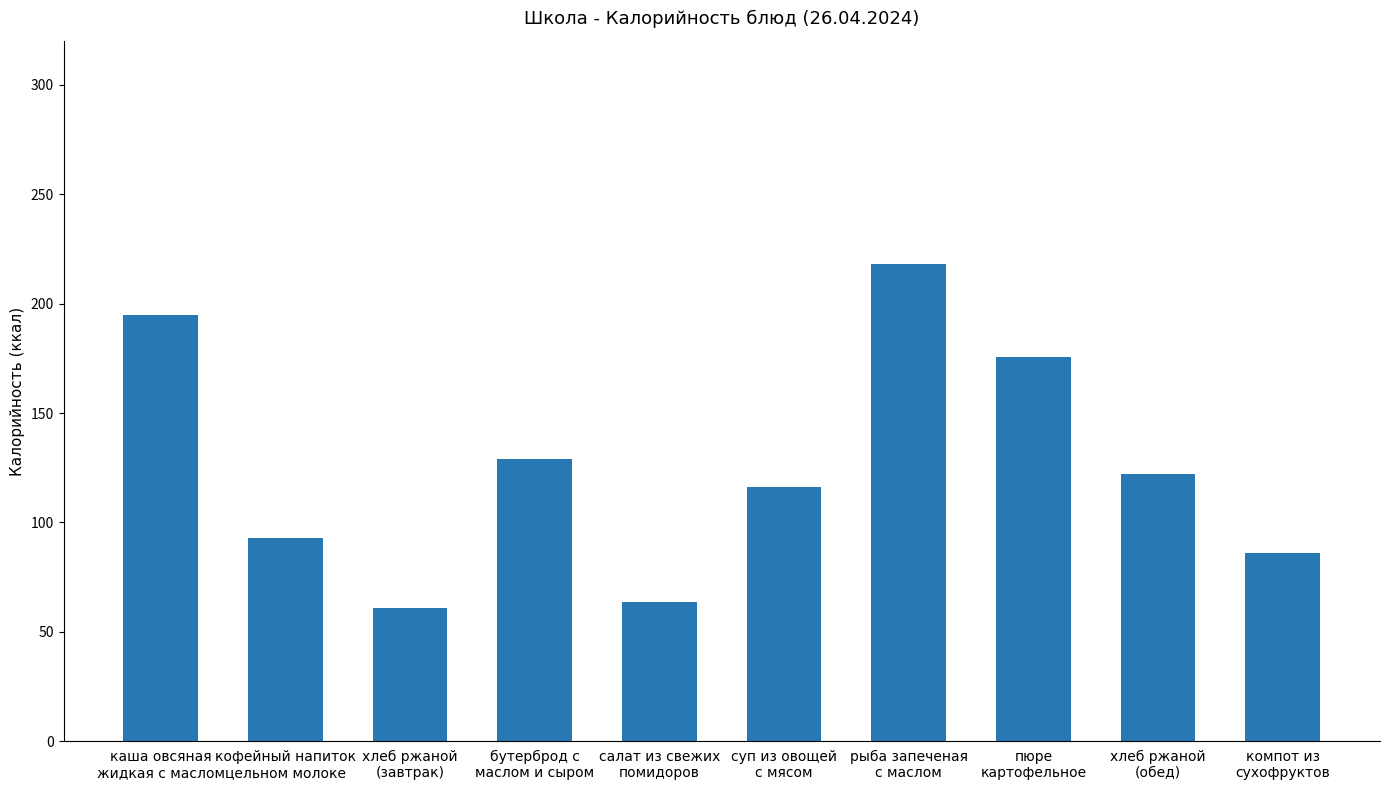

Is it true that the value at суп из овощей
с мясом is 201.4?

False